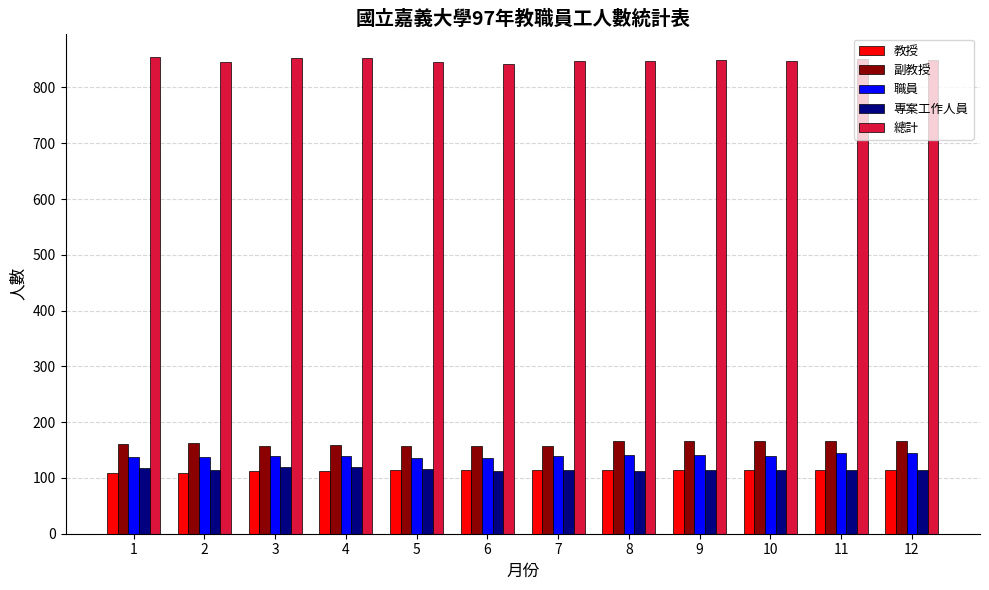

What is the difference between the highest and lowest values at 8?

735